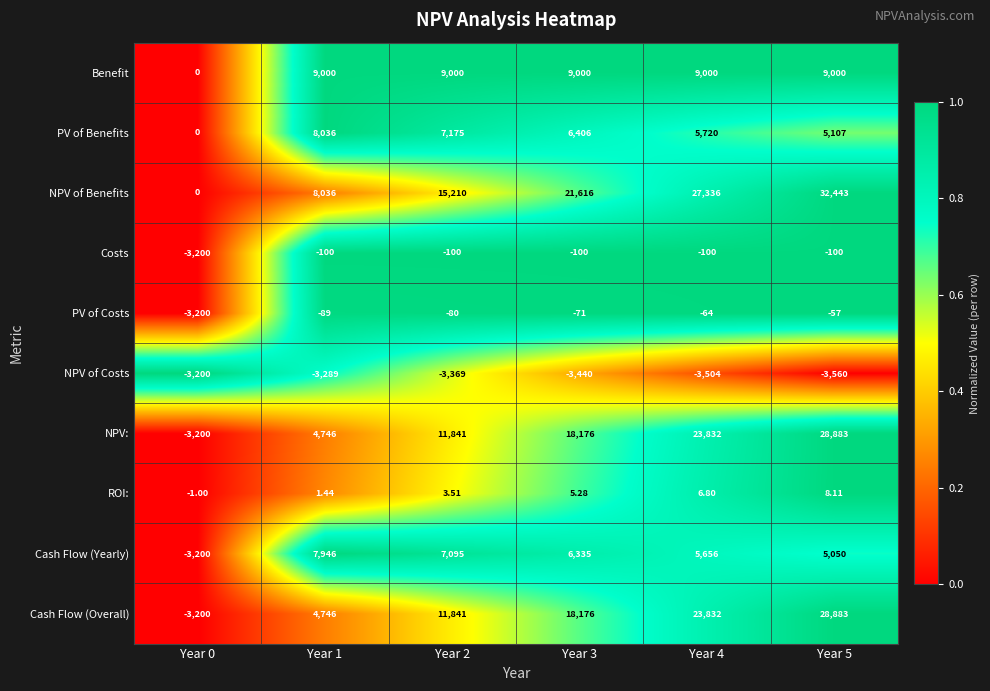

Between Year 0 and Year 4, which series saw the biggest shift?

NPV of Benefits